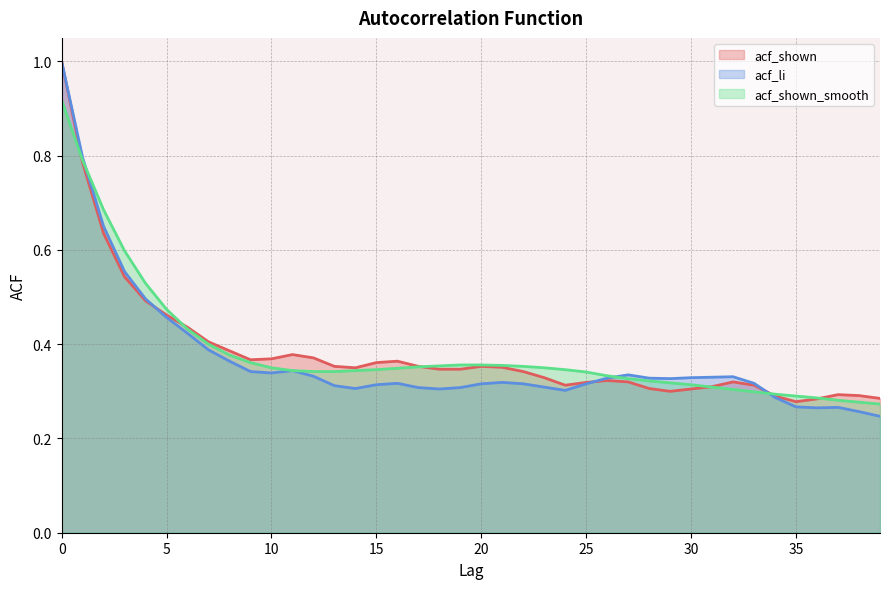

How many interior local valleys does the acf_li series have?

6